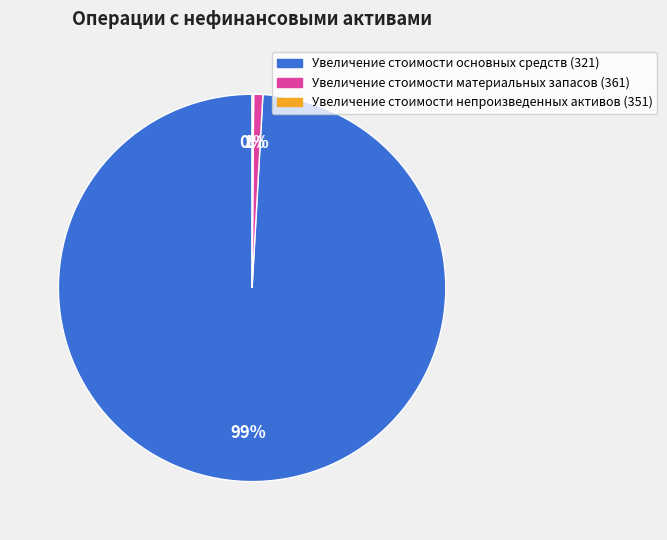

Do Увеличение стоимости материальных запасов (361) and Увеличение стоимости основных средств (321) together represent more than half of the pie?

Yes